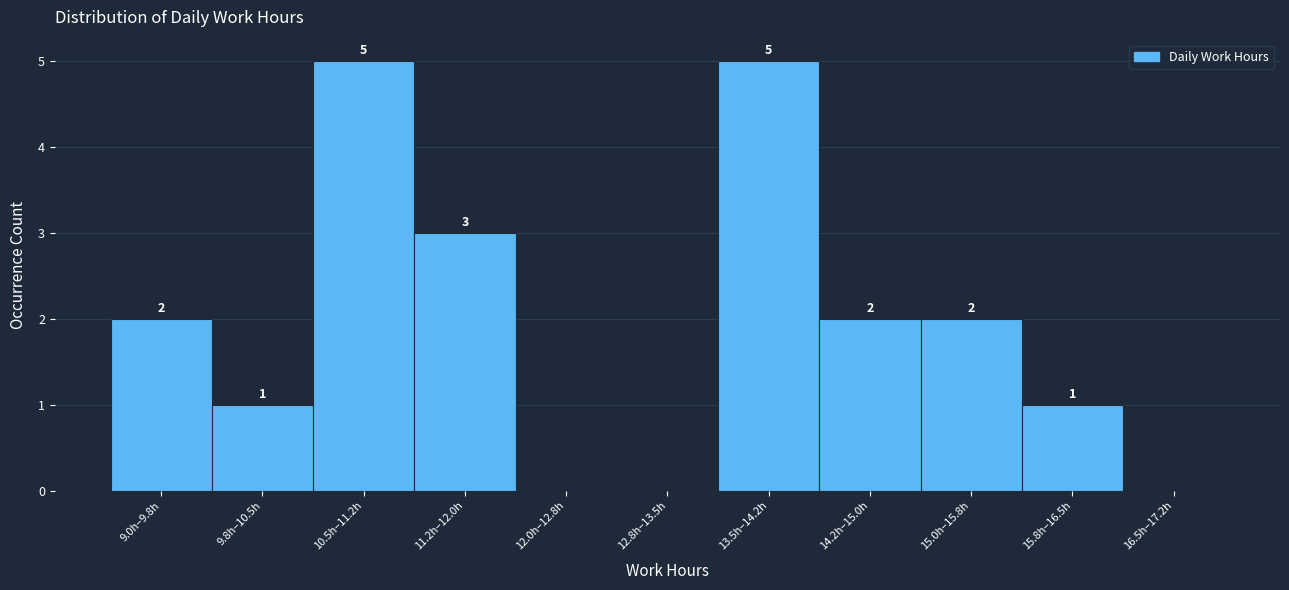

Reading left to right, transcribe all the data shown in this chart.

9.0h–9.8h=2	9.8h–10.5h=1	10.5h–11.2h=5	11.2h–12.0h=3	12.0h–12.8h=0	12.8h–13.5h=0	13.5h–14.2h=5	14.2h–15.0h=2	15.0h–15.8h=2	15.8h–16.5h=1	16.5h–17.2h=0